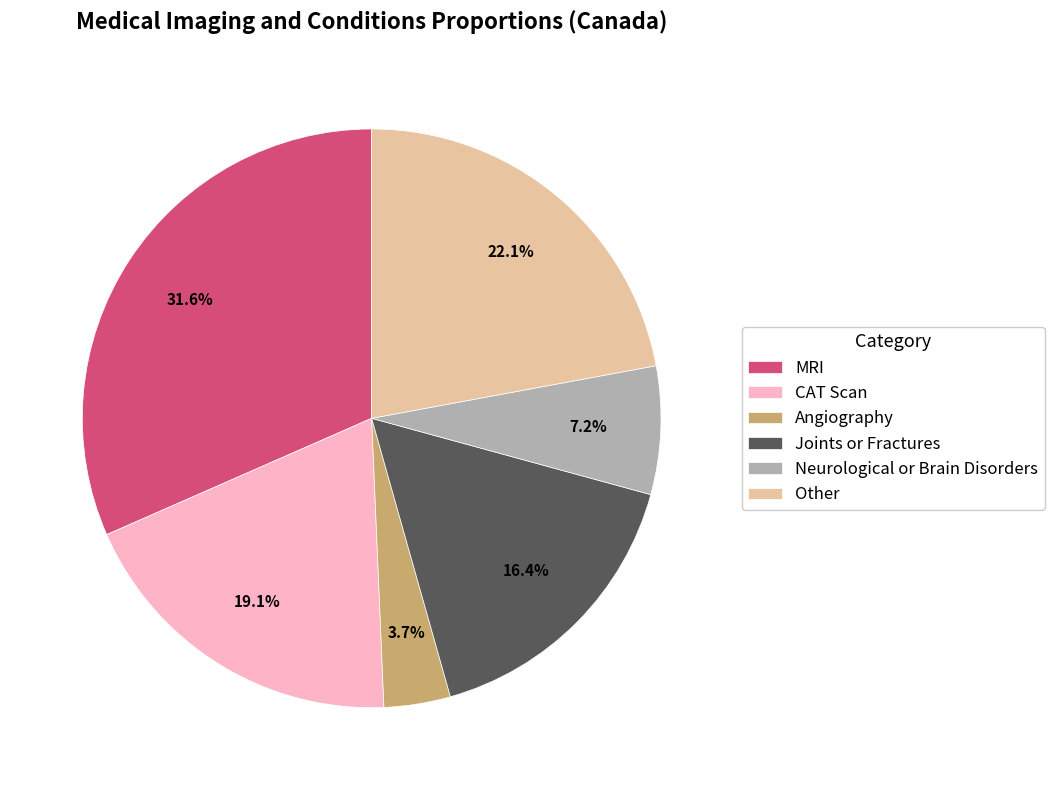

To the nearest percent, what is the difference between the Other and Angiography slice percentages?

18%